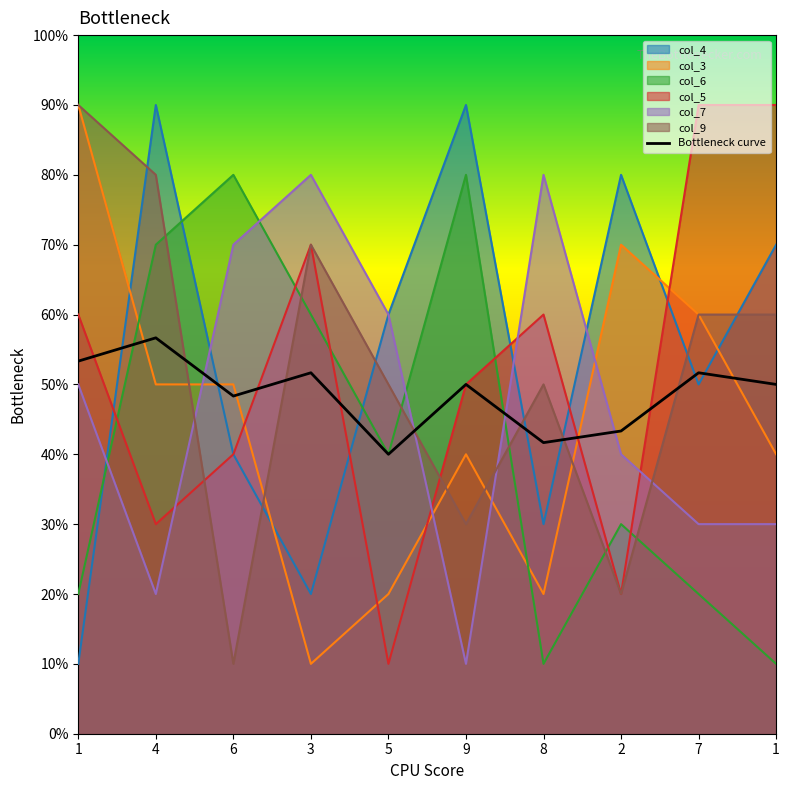

What is the spread (max minus min) of values at 1?

8